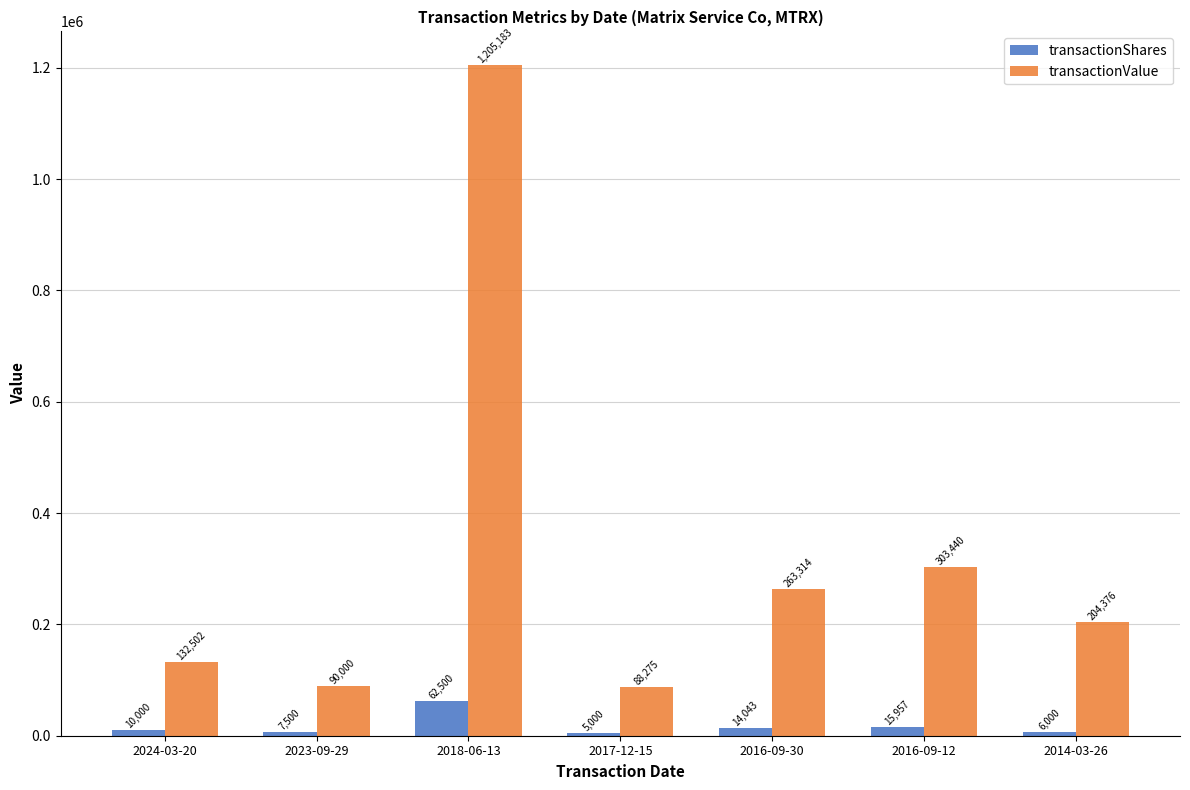

Reading left to right, what are all the values shown in this chart?

transactionShares: 10000	7500	62500	5000	14043	15957	6000
transactionValue: 132502	90000	1205183	88275	263314	303440	204376